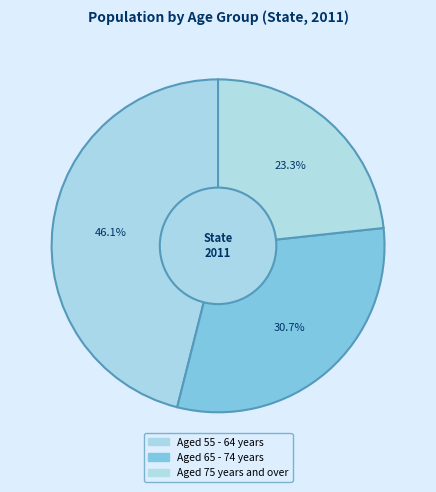

What percentage is the Aged 65 - 74 years slice, to the nearest percent?

31%